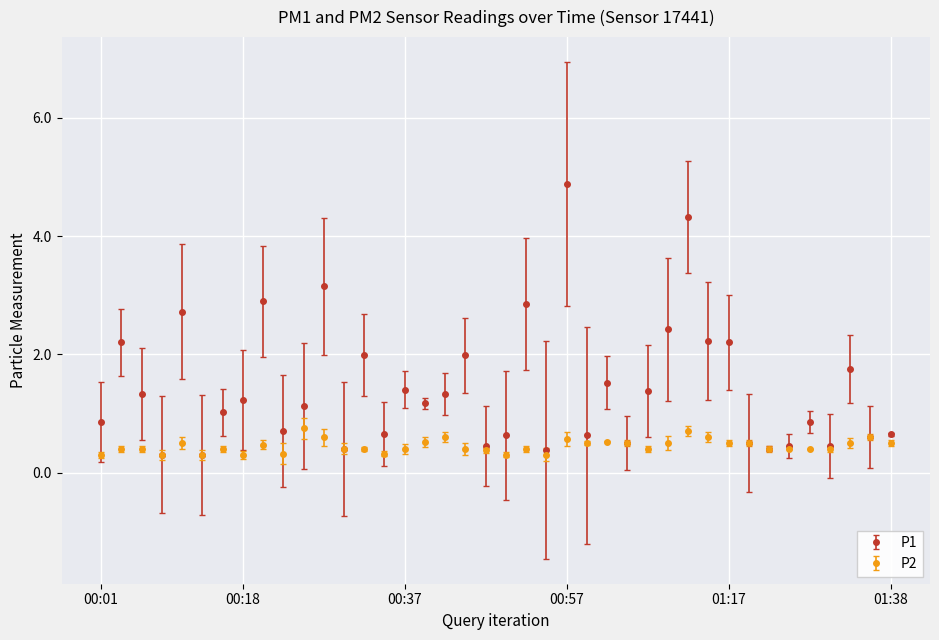

What is the smallest value displayed?

0.3